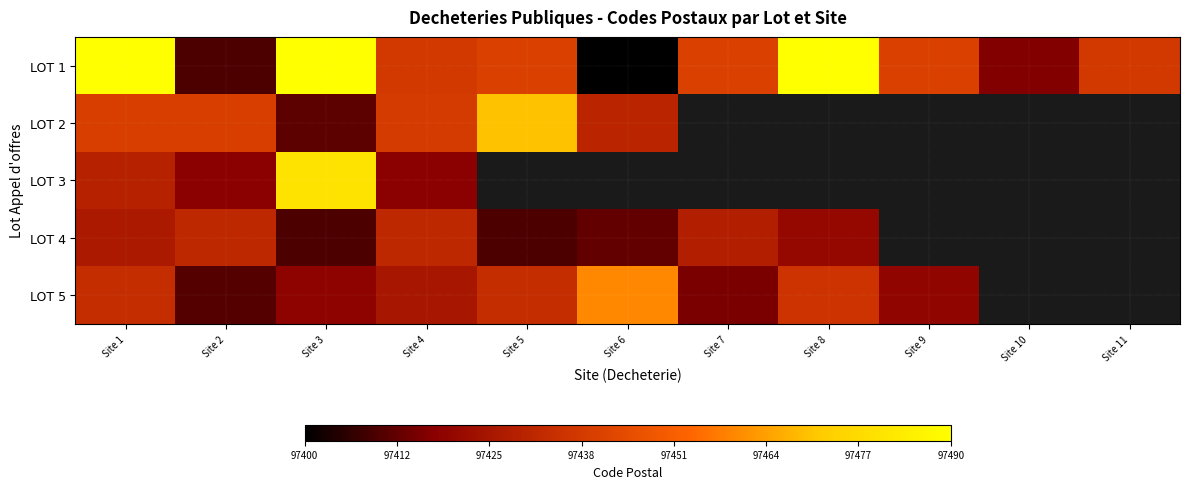

Is it true that LOT 5 equals 97426.0 at Site 4?

True